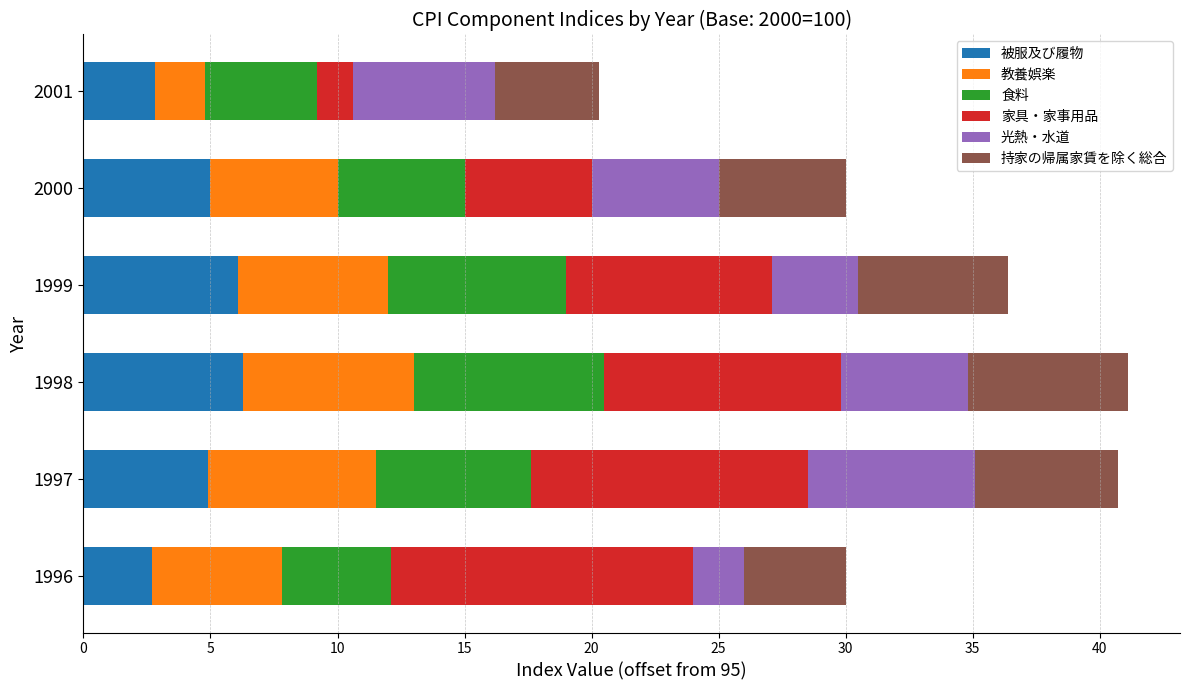

The value of 被服及び履物 at 2000 is 5.0. True or false?

True